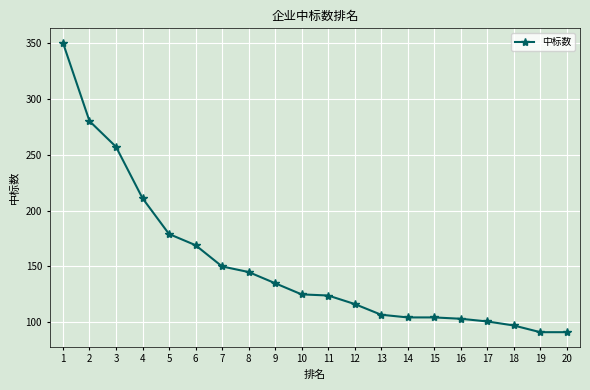

What is the value of the 16th point from the left?

103.2